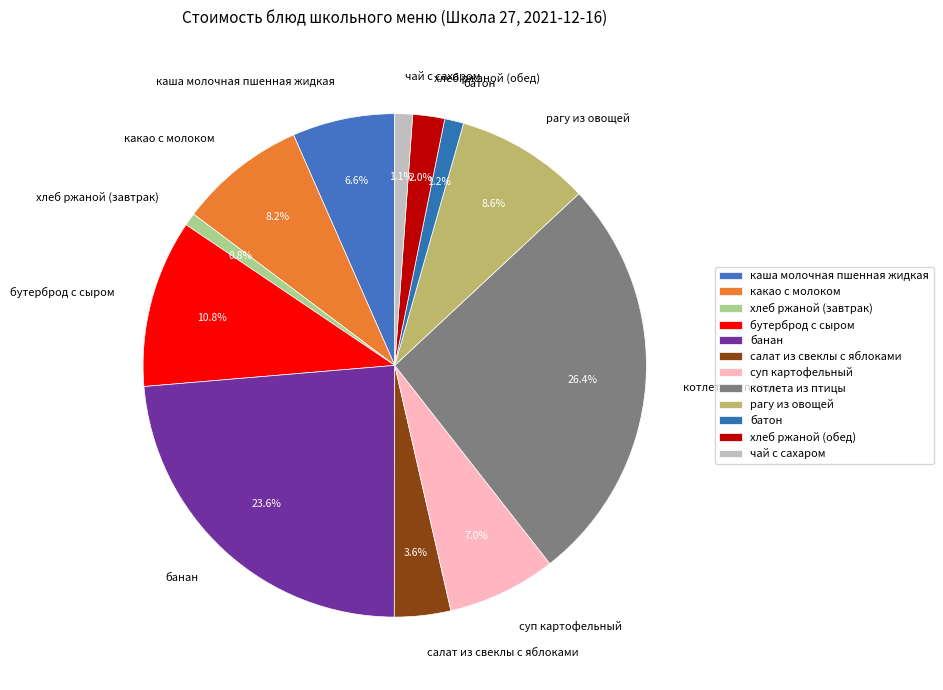

What is the ratio of the value at рагу из овощей to the value at каша молочная пшенная жидкая?

1.3